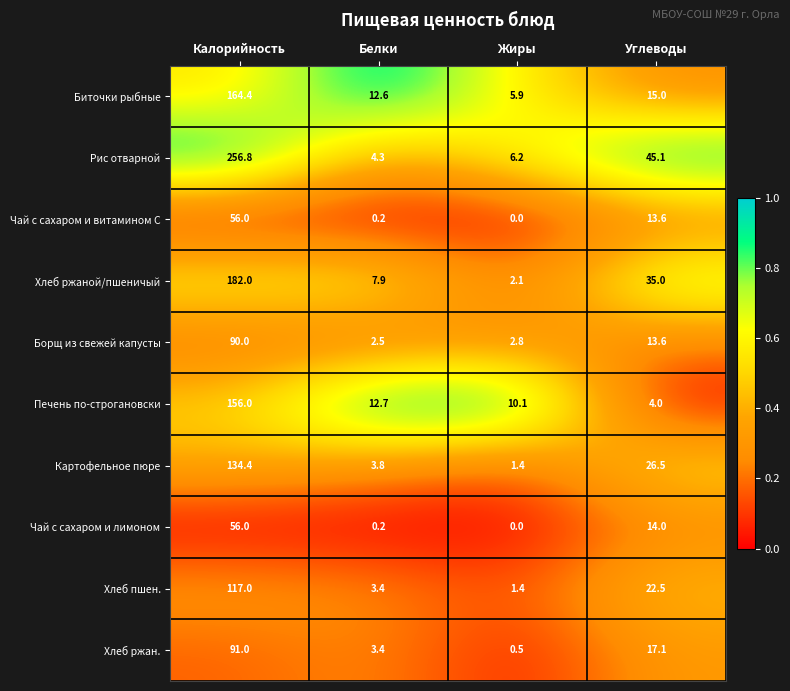

What is the total value across all series at Белки?

51.0